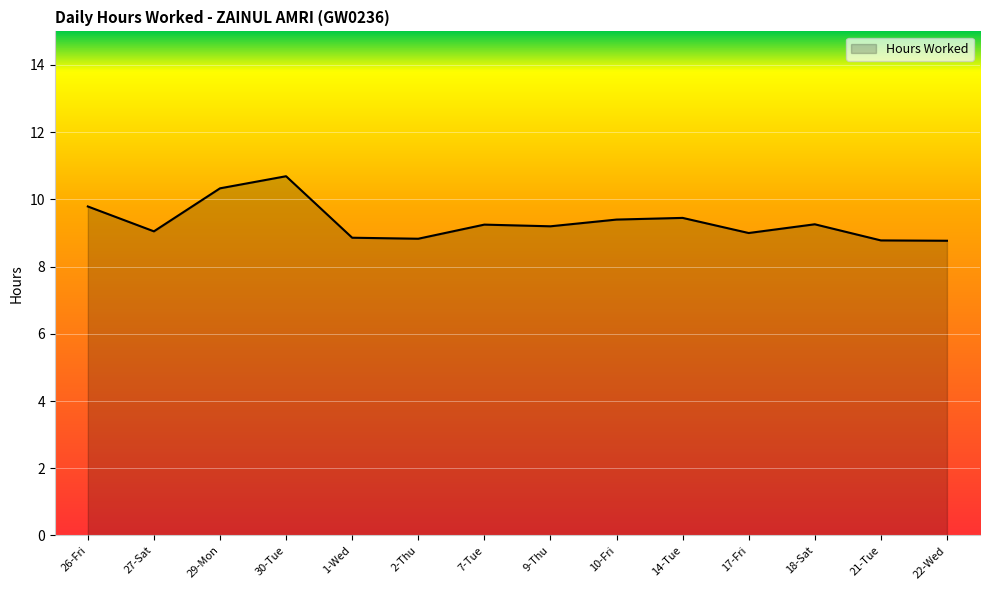

What is the difference between the values at 22-Wed and 9-Thu?

0.4